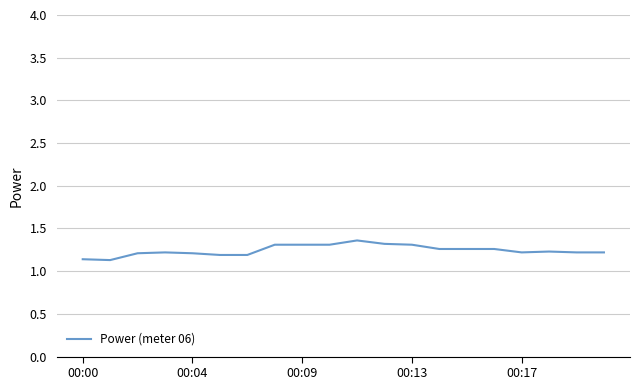

True or false: the data has more than 0 interior local peaks.

True